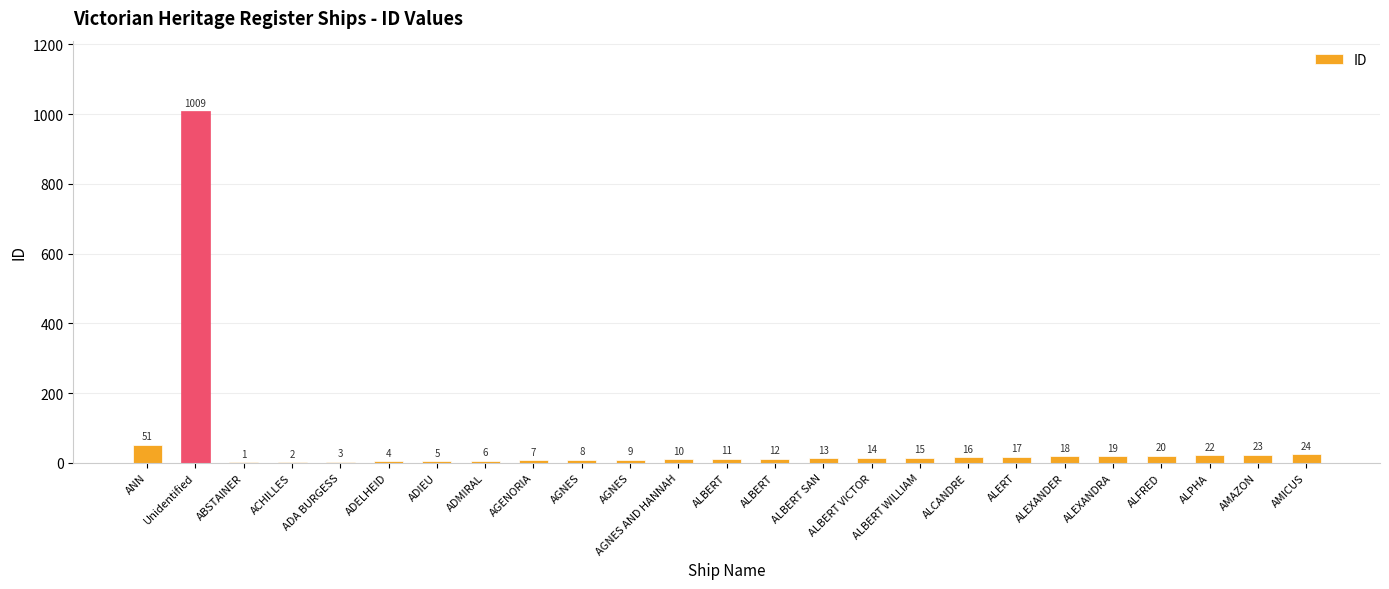

Are the bars horizontal?

No